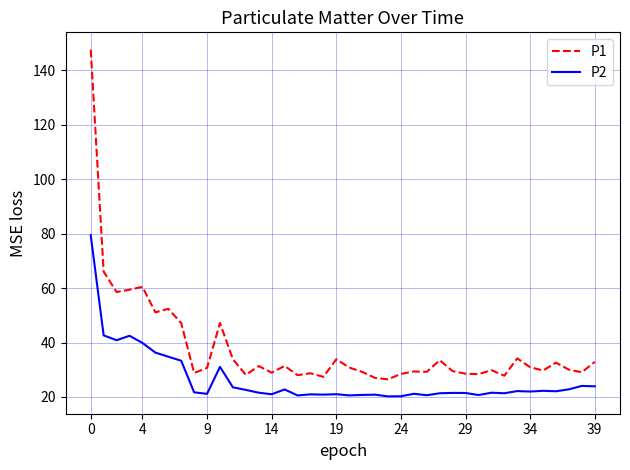

Which series has the widest spread of values?

P1